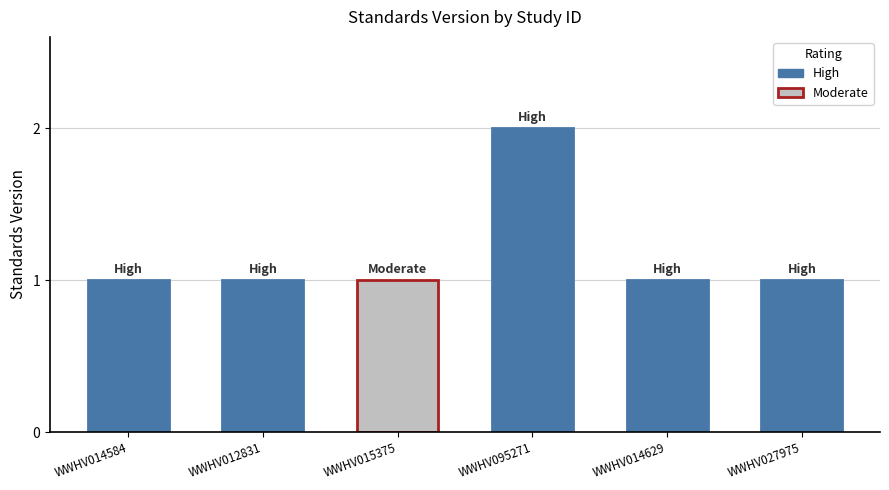

How many data points does each series have?

6